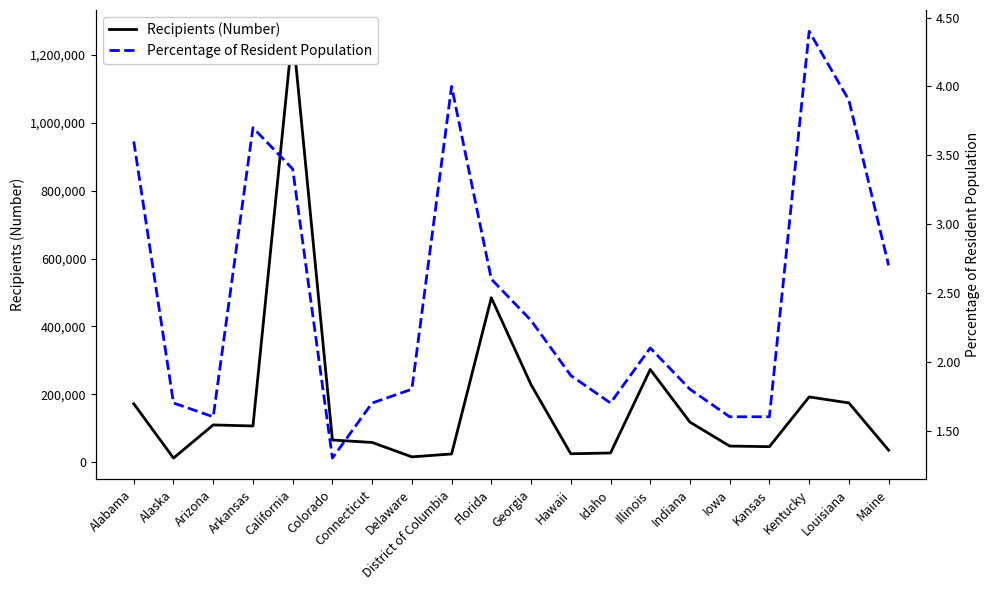

At which label is Recipients (Number) closest to 640682?

Florida